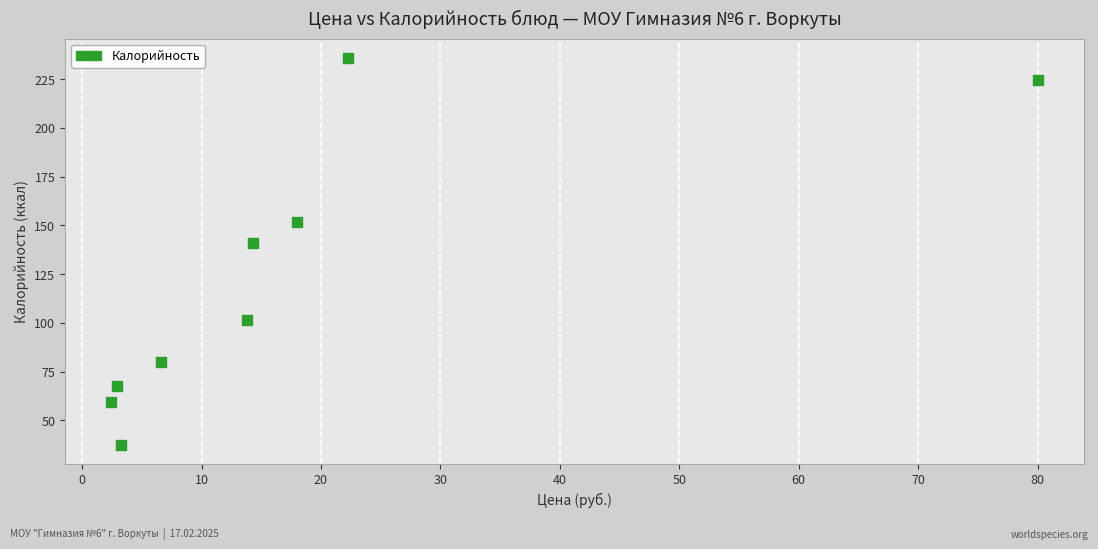

What Y value in the scatter plot is closest to 136?

141.0